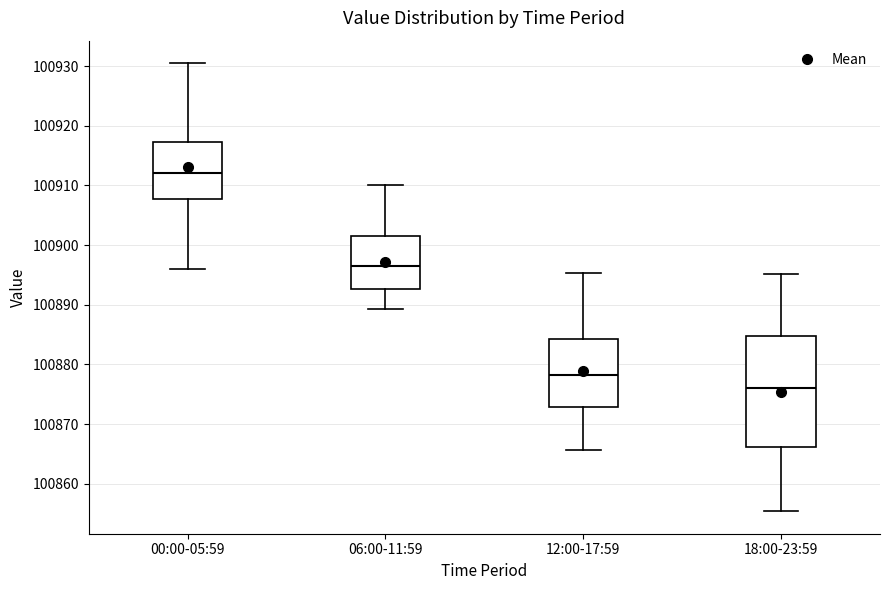

Comparing the boxes themselves (not the whiskers), which one is the tallest?

18:00-23:59